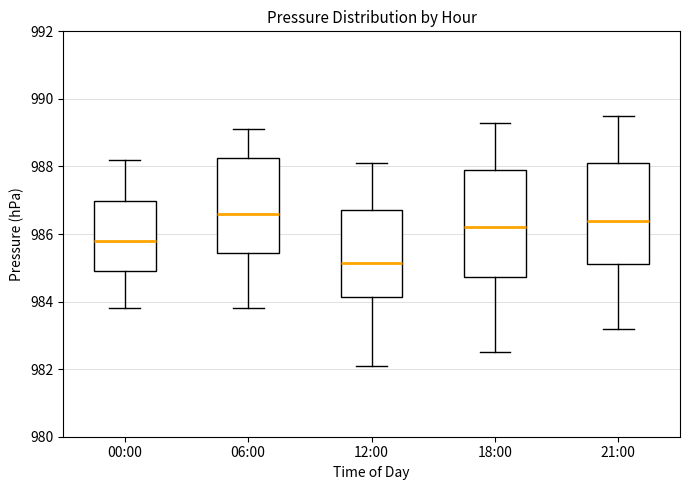

Reading left to right, read every box against the y-axis: the position of its median line, the range the box covers, and the ends of its whiskers. The values are not printed on the chart, so give them approximately, as read against the axis.

00:00: median 985.8, box 985.0 to 987.0, whiskers 983.8 to 988.2
06:00: median 986.6, box 985.4 to 988.2, whiskers 983.8 to 989.2
12:00: median 985.2, box 984.2 to 986.8, whiskers 982.2 to 988.2
18:00: median 986.2, box 984.8 to 988.0, whiskers 982.6 to 989.4
21:00: median 986.4, box 985.2 to 988.2, whiskers 983.2 to 989.6